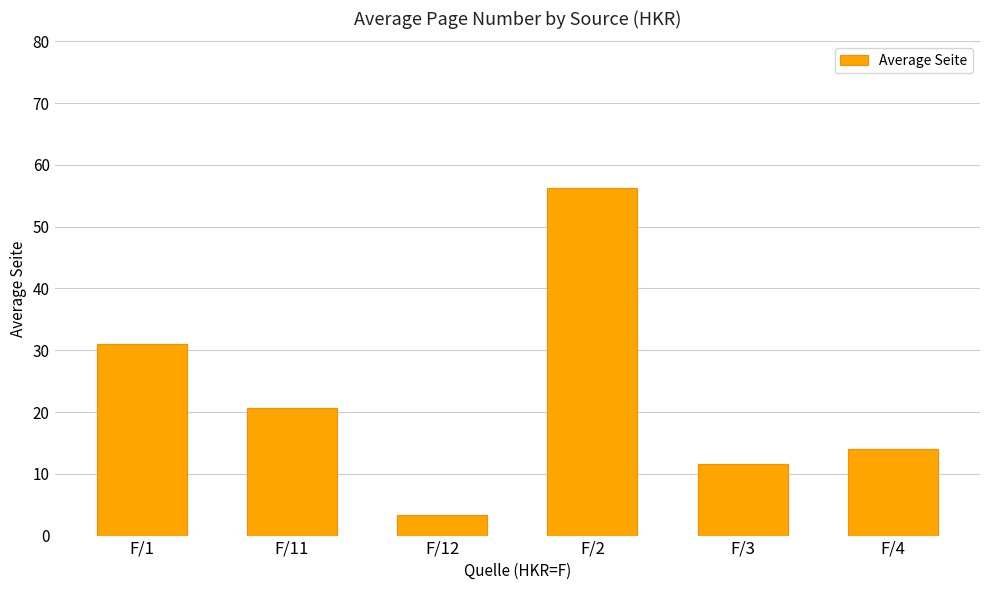

What is the difference between the values at F/2 and F/3?

44.6